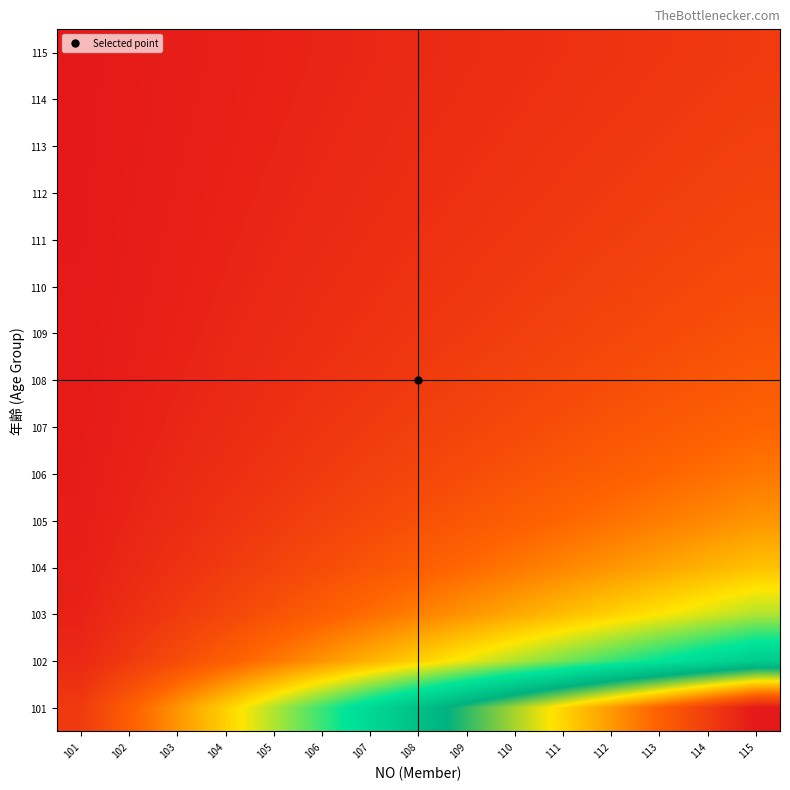

What is the total value across all series at 105?

16.6